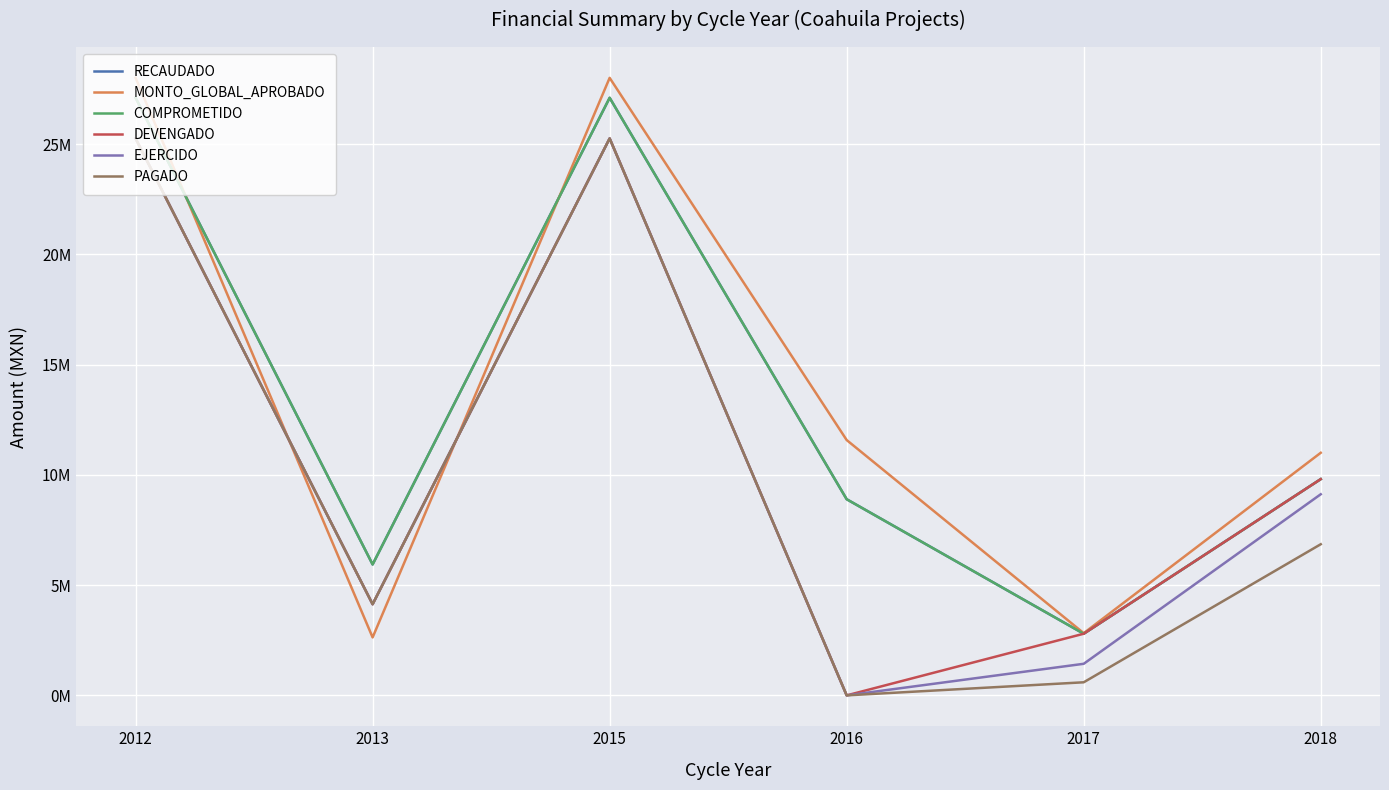

Does the chart display data point markers on the line(s)?

No